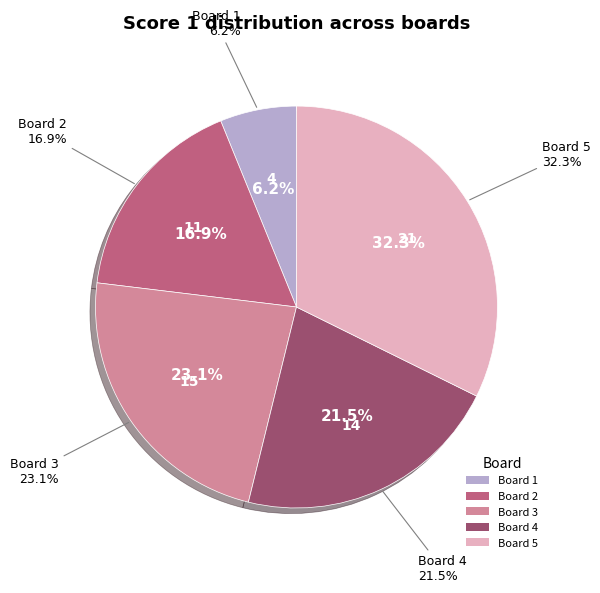

How many slices are in this pie chart?

5